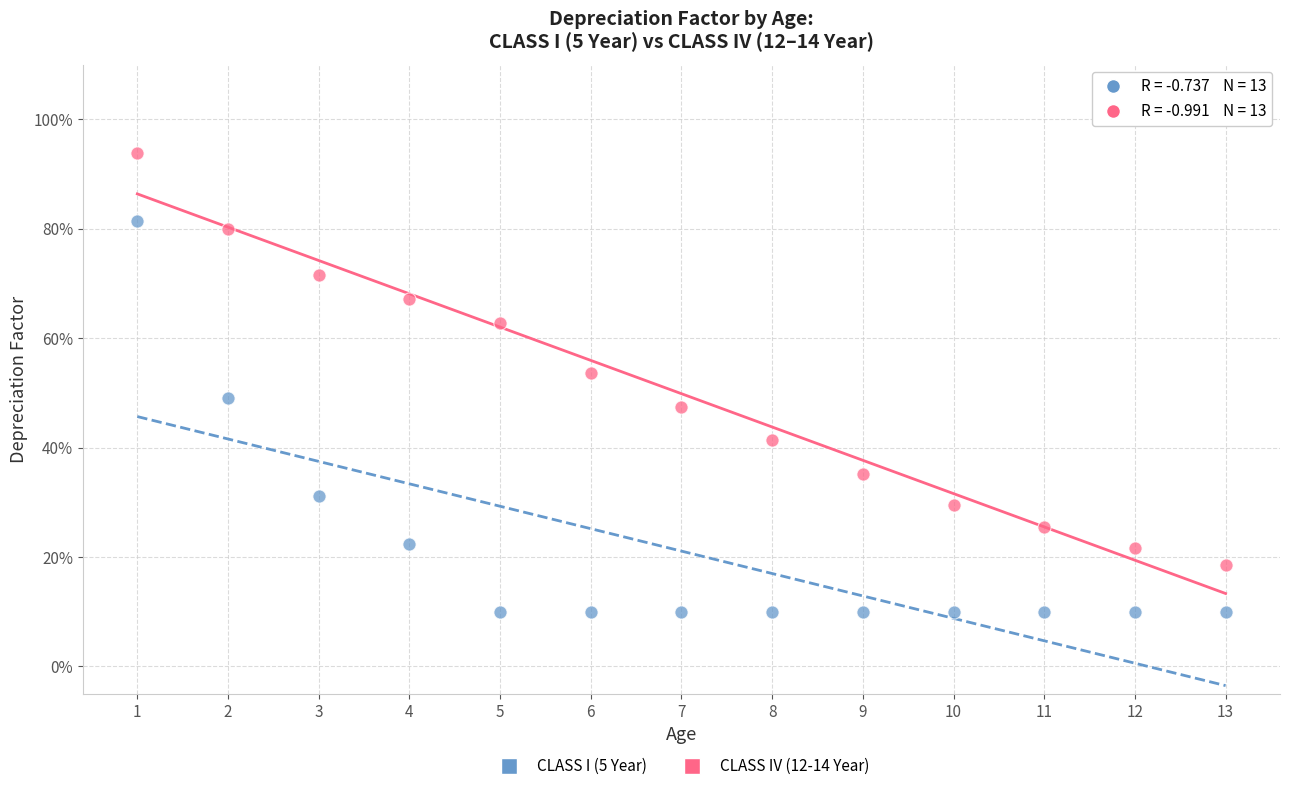

Which series has the widest spread of Y values?

CLASS IV (12-14 Year)